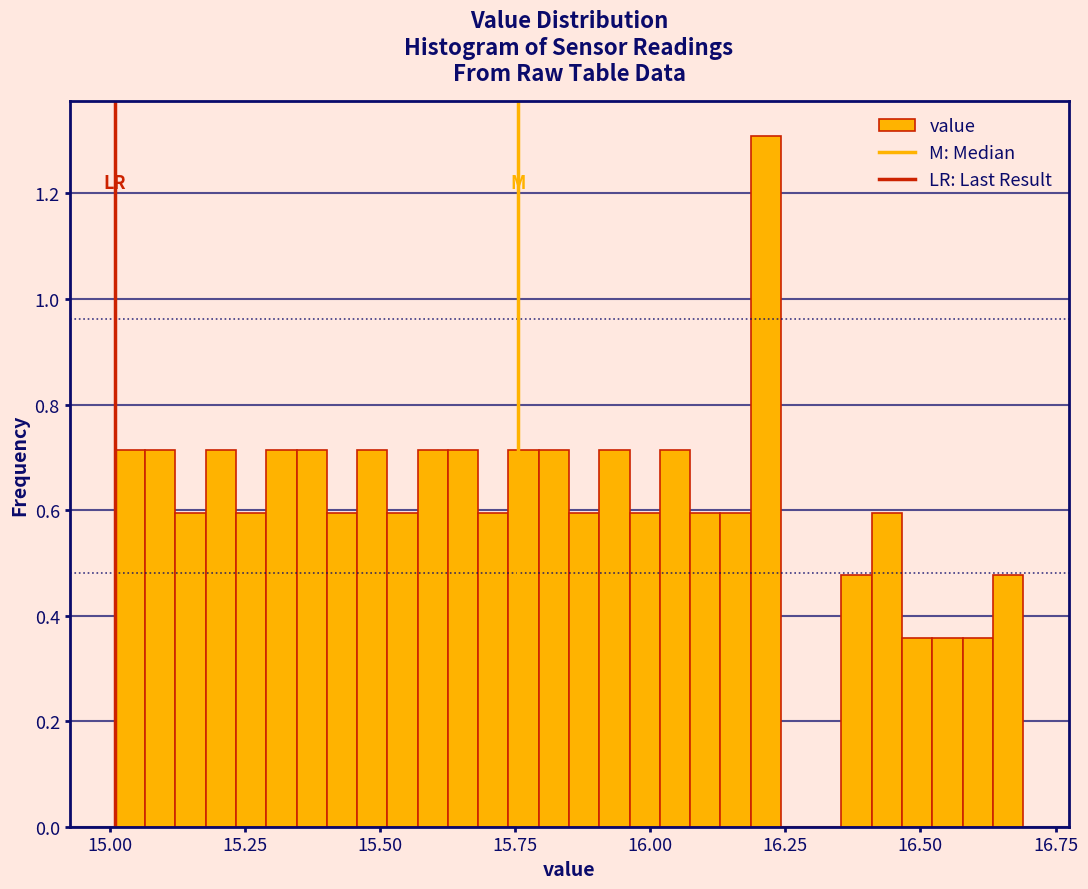

Read against the x-axis, roughly where is the centre of the tallest bar?

16.20